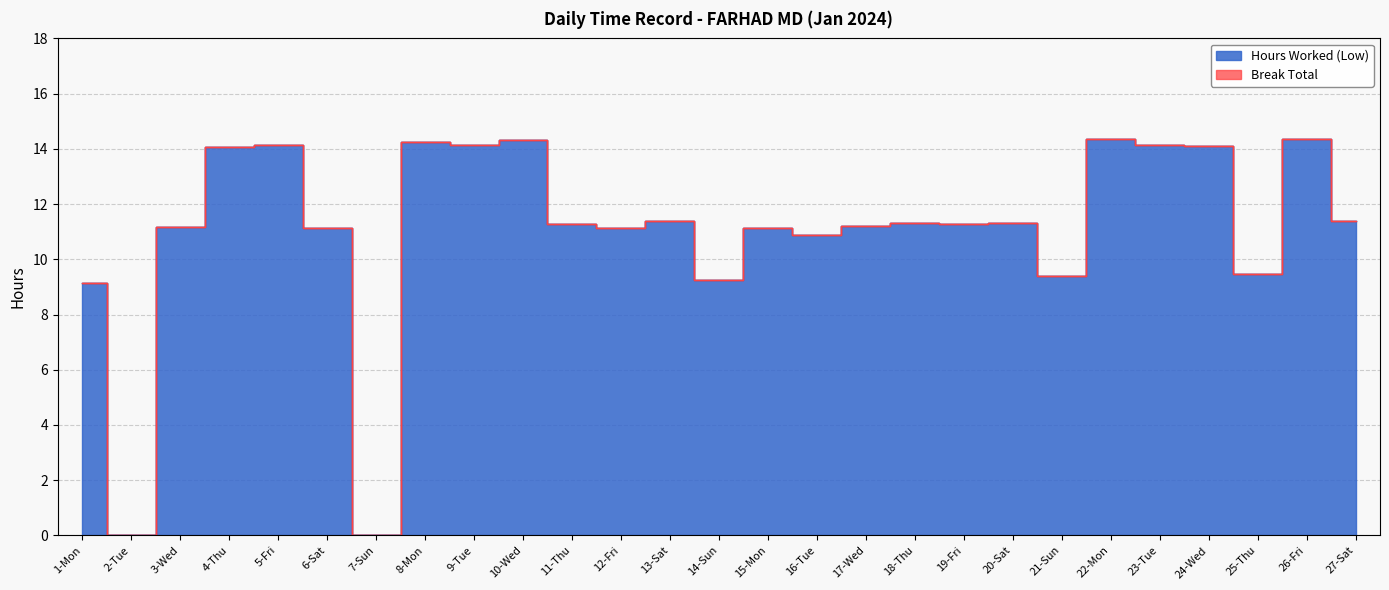

Reading left to right, extract all data points from this chart.

1-Mon=9.2	2-Tue=0.0	3-Wed=11.2	4-Thu=14.1	5-Fri=14.1	6-Sat=11.1	7-Sun=0.0	8-Mon=14.2	9-Tue=14.2	10-Wed=14.3	11-Thu=11.3	12-Fri=11.2	13-Sat=11.4	14-Sun=9.2	15-Mon=11.1	16-Tue=10.9	17-Wed=11.2	18-Thu=11.3	19-Fri=11.3	20-Sat=11.3	21-Sun=9.4	22-Mon=14.4	23-Tue=14.1	24-Wed=14.1	25-Thu=9.5	26-Fri=14.4	27-Sat=11.4